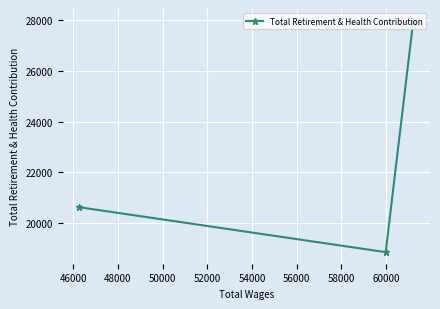

What is the smallest value displayed?

18858